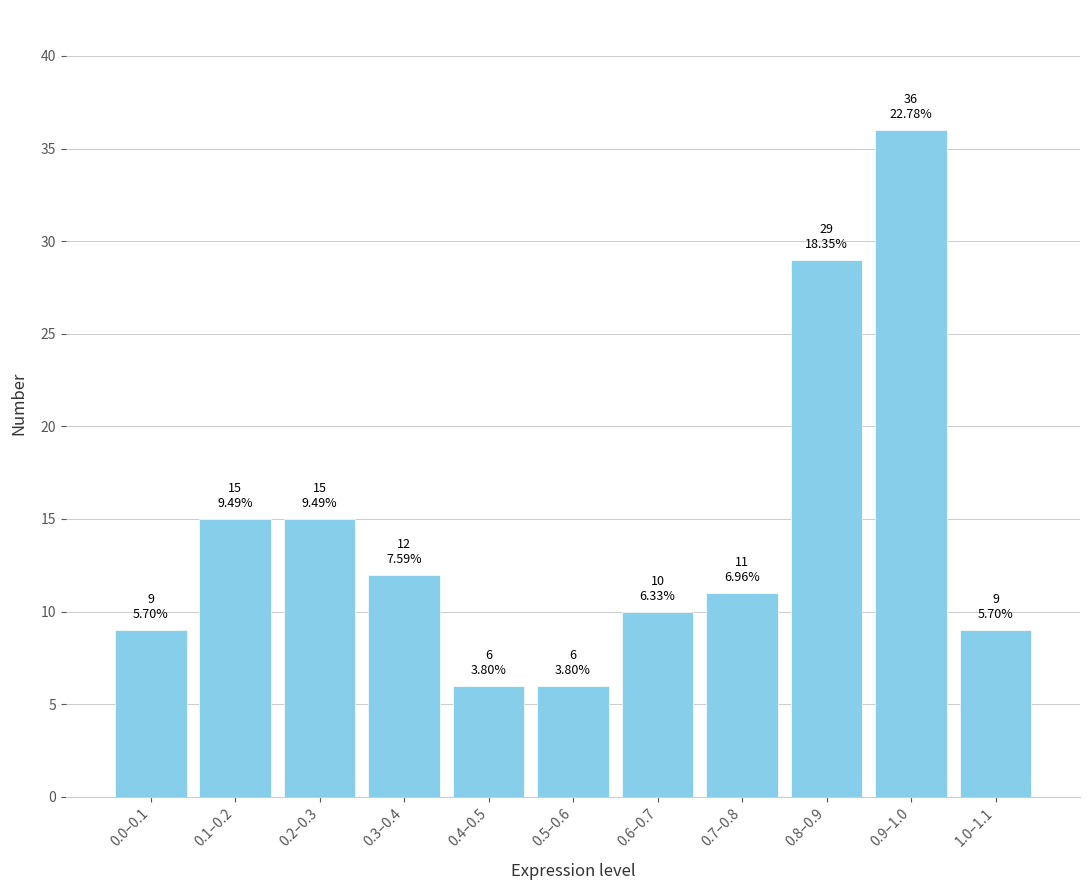

Reading right to left, extract all data points from this chart.

9	36	29	11	10	6	6	12	15	15	9